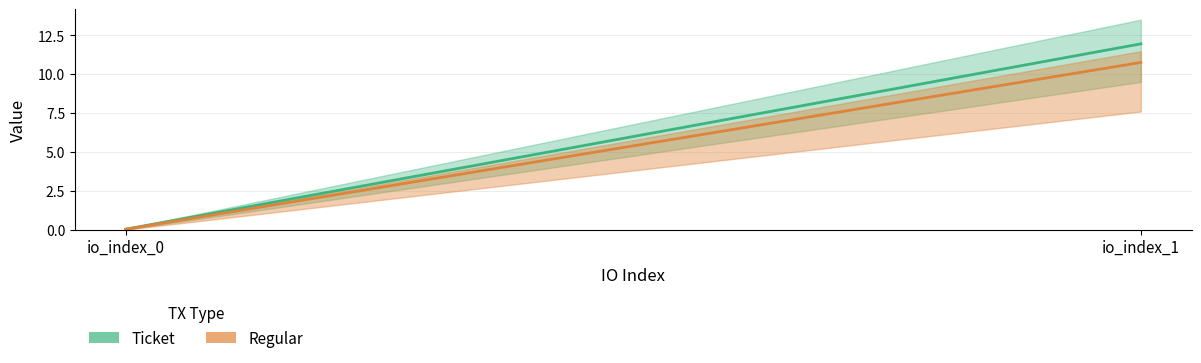

Reading right to left, transcribe all the data shown in this chart.

Ticket: io_index_1=11.9	io_index_0=0.0
Regular: io_index_1=10.8	io_index_0=0.0